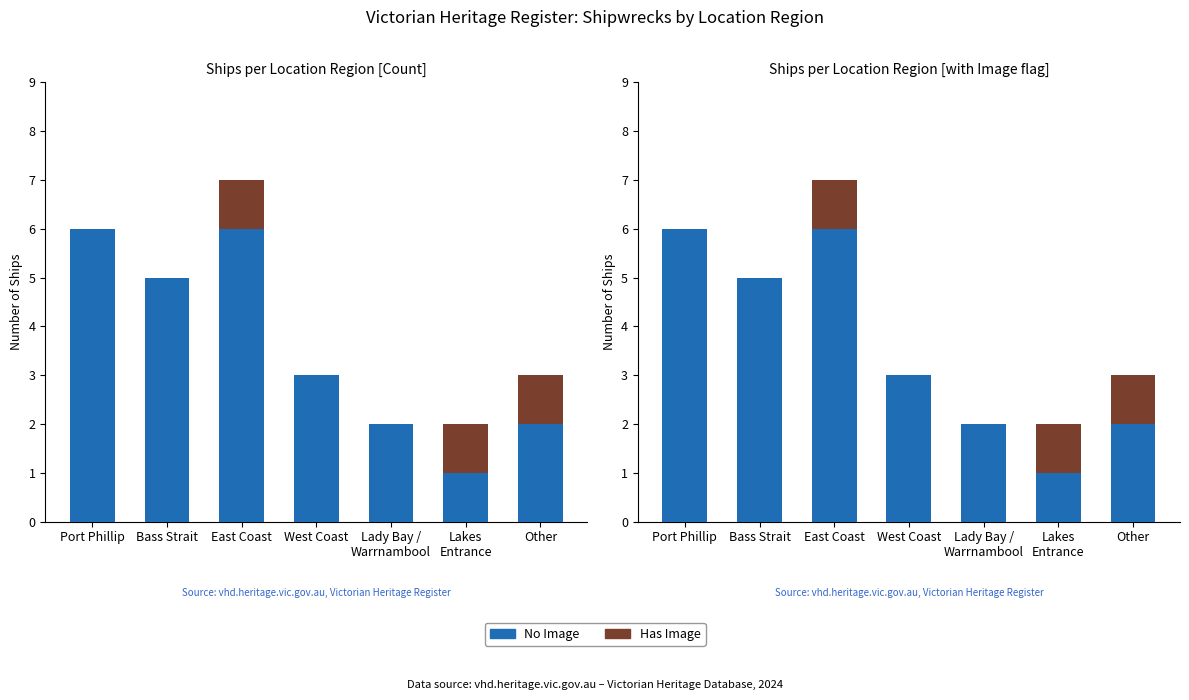

True or false: Has Image has a value of 0 at West Coast.

True